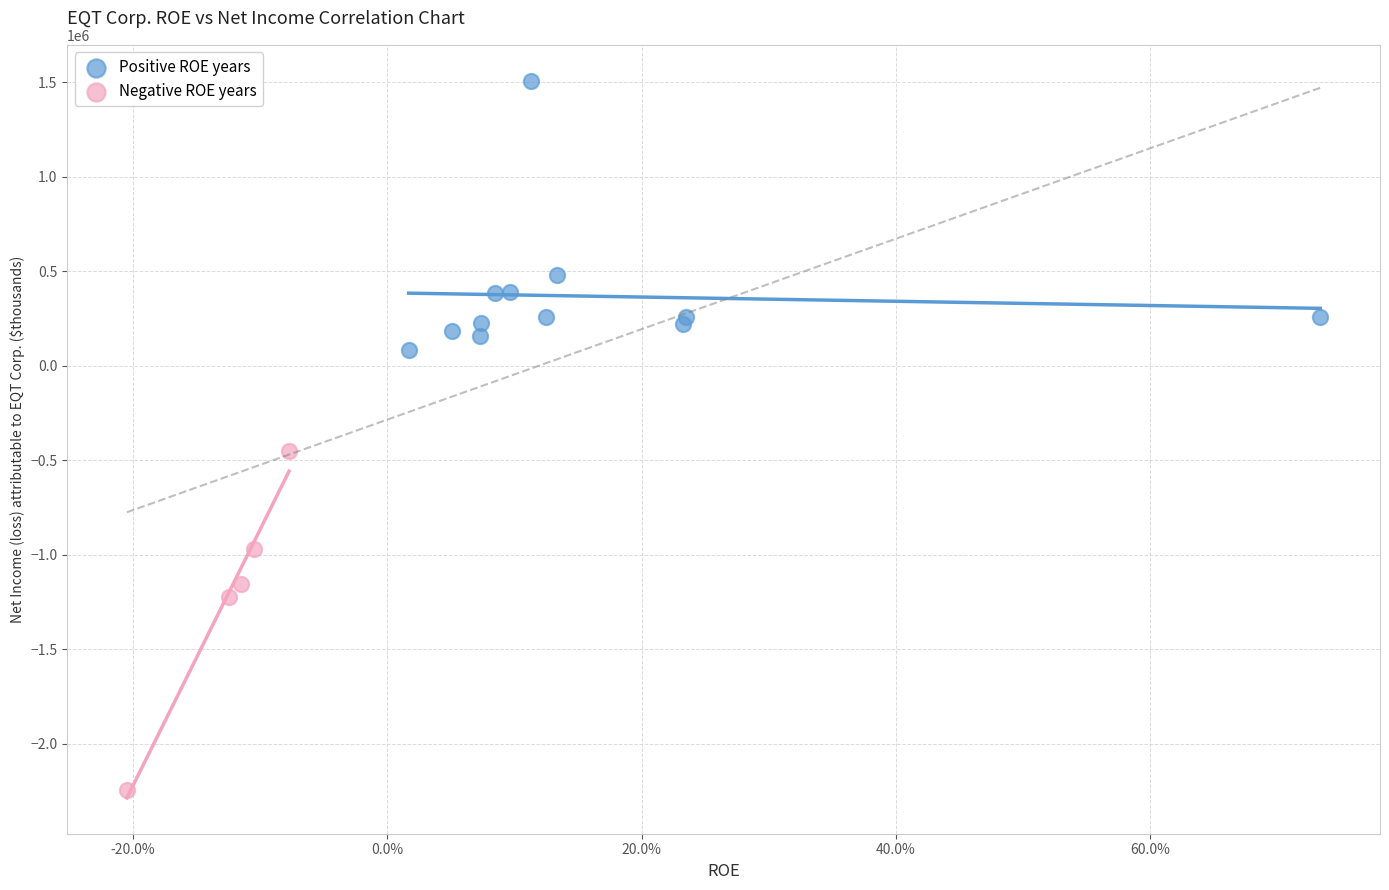

What are all the series names shown in the legend?

Positive ROE years, Negative ROE years